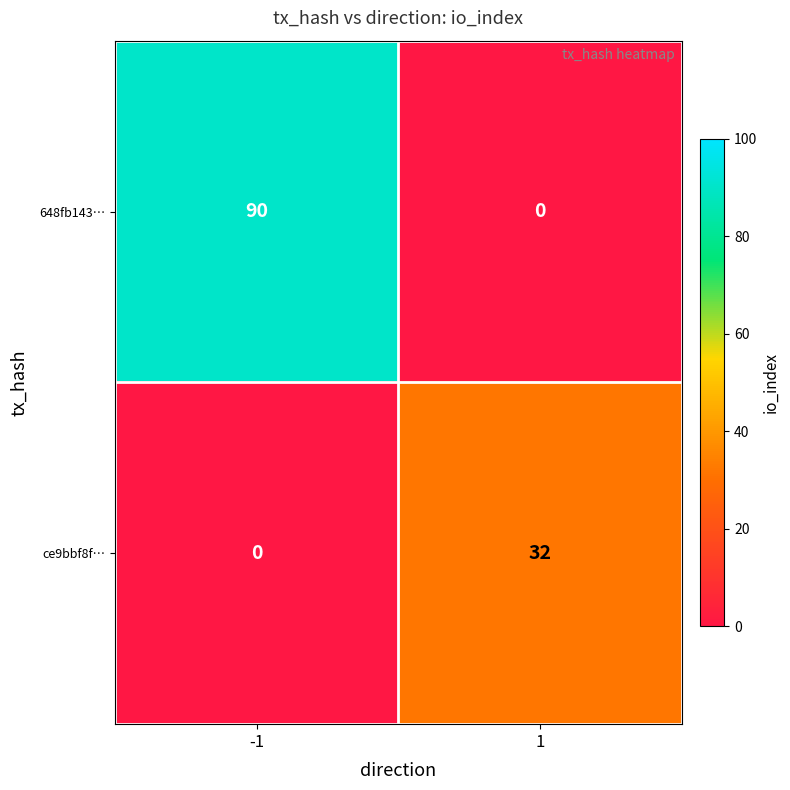

List the series in order of their peak value, lowest first.

ce9bbf8f…, 648fb143…